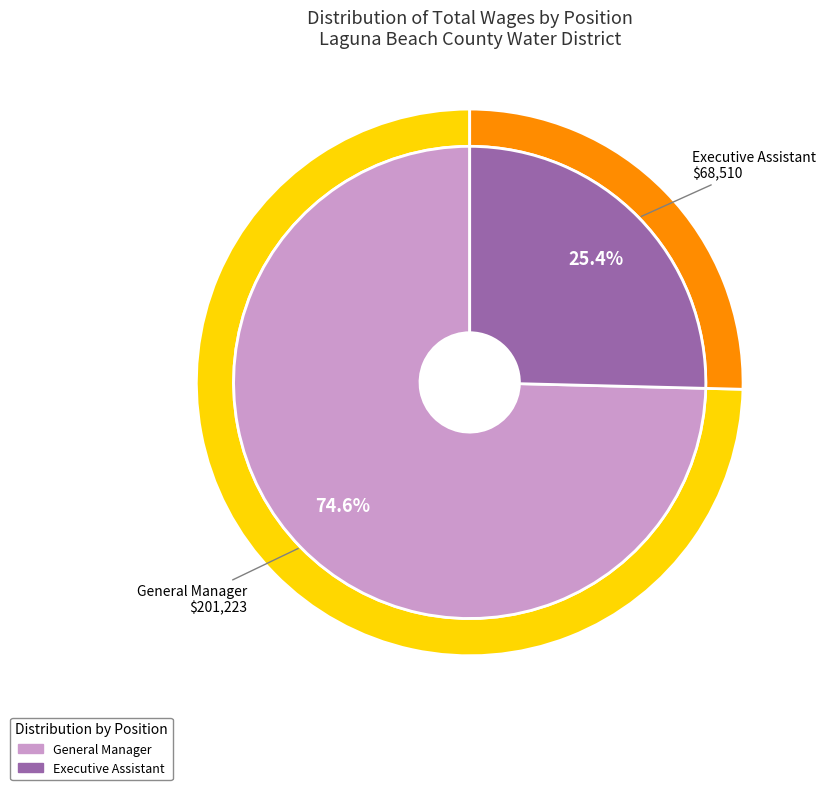

Count the number of slices in the pie.

2